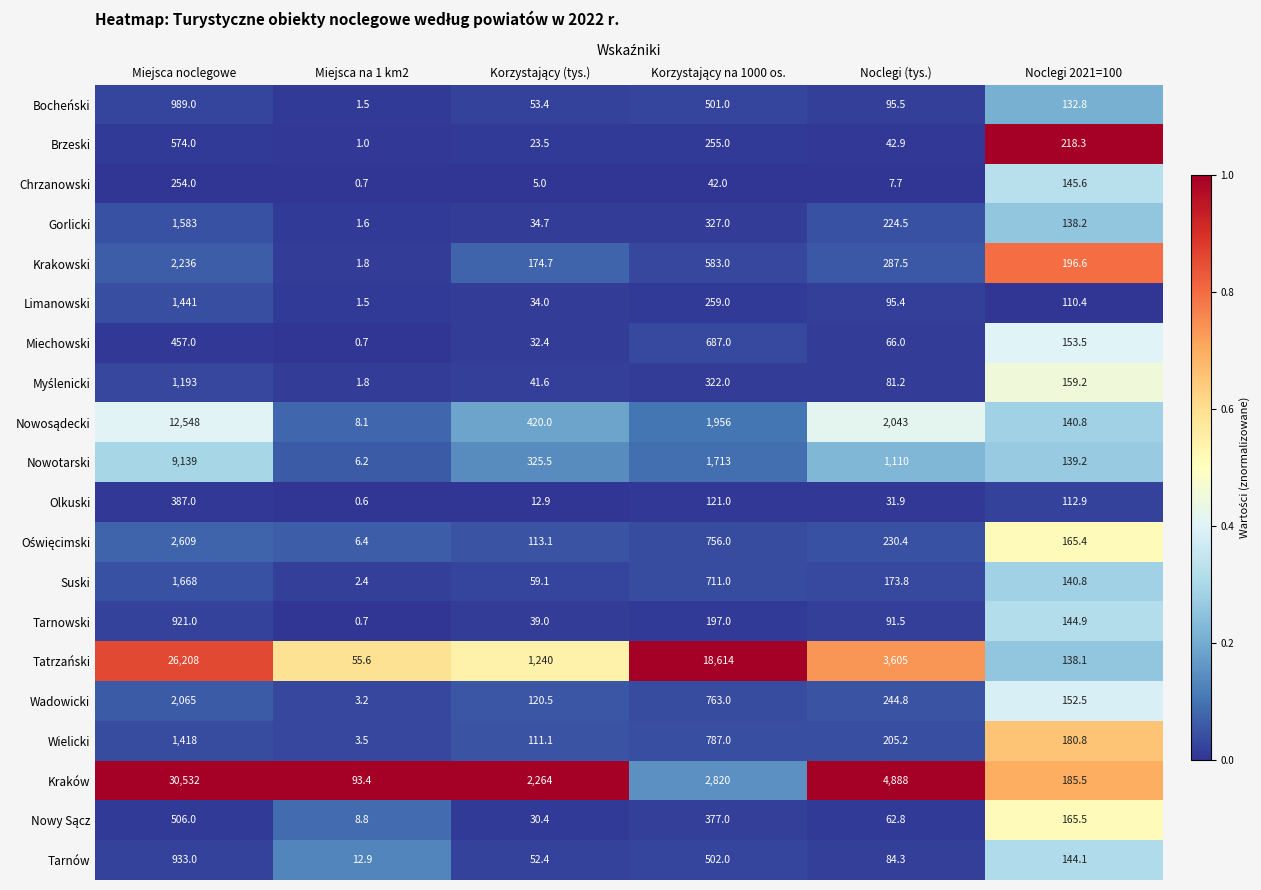

What is the total value across all series at Miejsca na 1 km2?

212.4